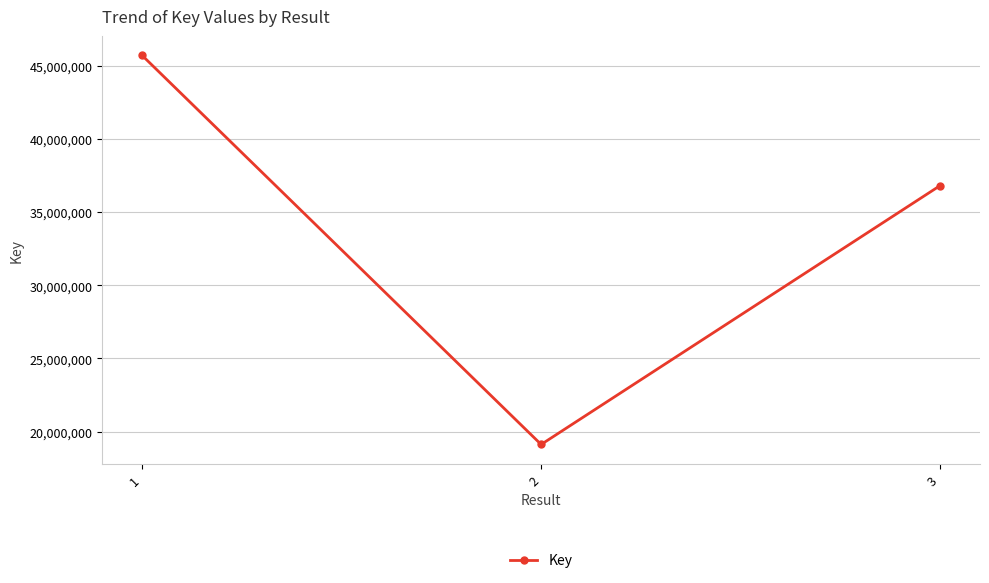

True or false: the data shows 69534688 at 1.

False